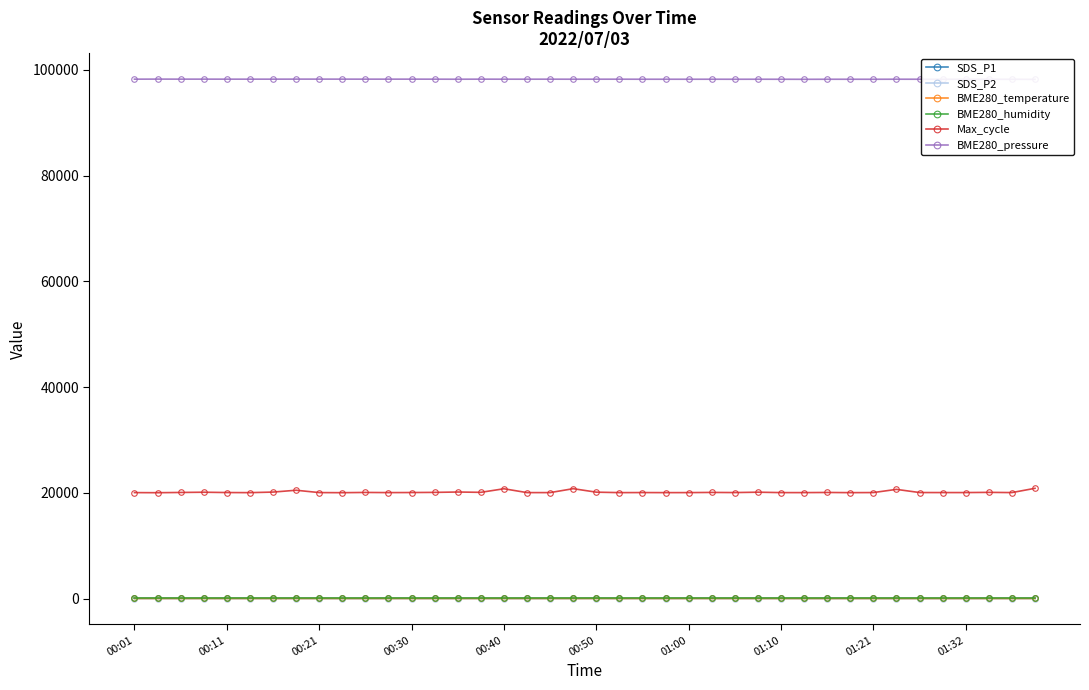

What are all the series names shown in the legend?

SDS_P1, SDS_P2, BME280_temperature, BME280_humidity, Max_cycle, BME280_pressure